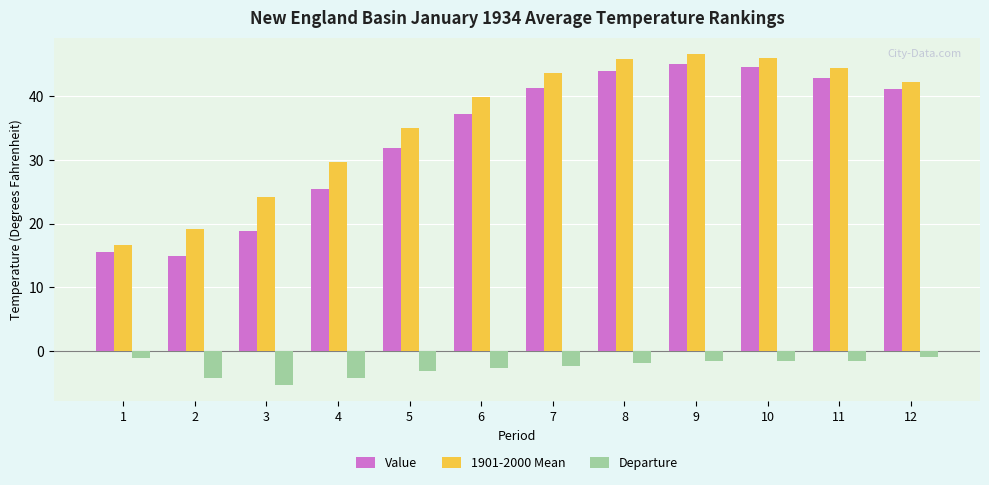

Which series has the largest total across all categories?

1901-2000 Mean